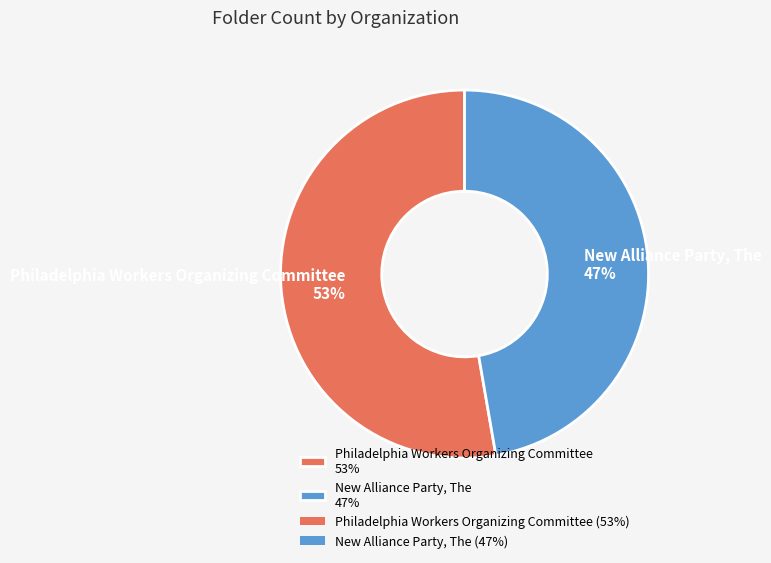

What is the ratio of the value at New Alliance Party, The to the value at Philadelphia Workers Organizing Committee?

0.9